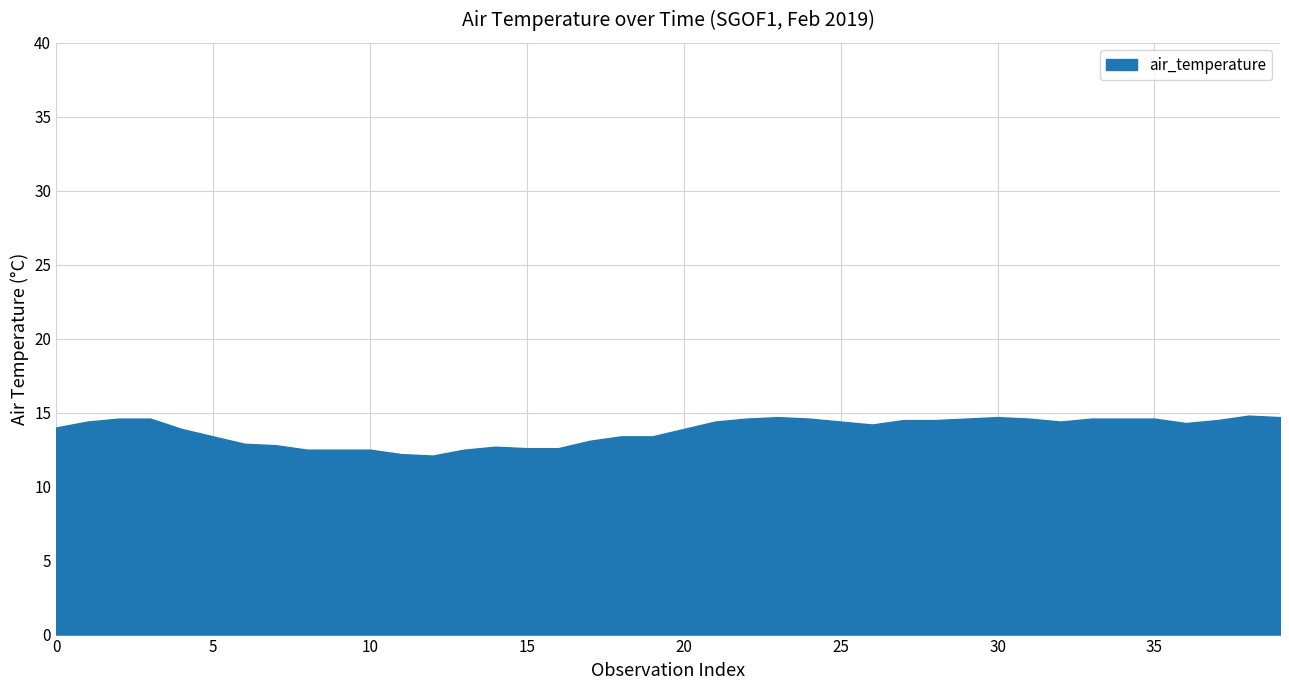

Reading right to left, transcribe all the data shown in this chart.

14.7	14.8	14.5	14.3	14.6	14.6	14.6	14.4	14.6	14.7	14.6	14.5	14.5	14.2	14.4	14.6	14.7	14.6	14.4	13.9	13.4	13.4	13.1	12.6	12.6	12.7	12.5	12.1	12.2	12.5	12.5	12.5	12.8	12.9	13.4	13.9	14.6	14.6	14.4	14.0